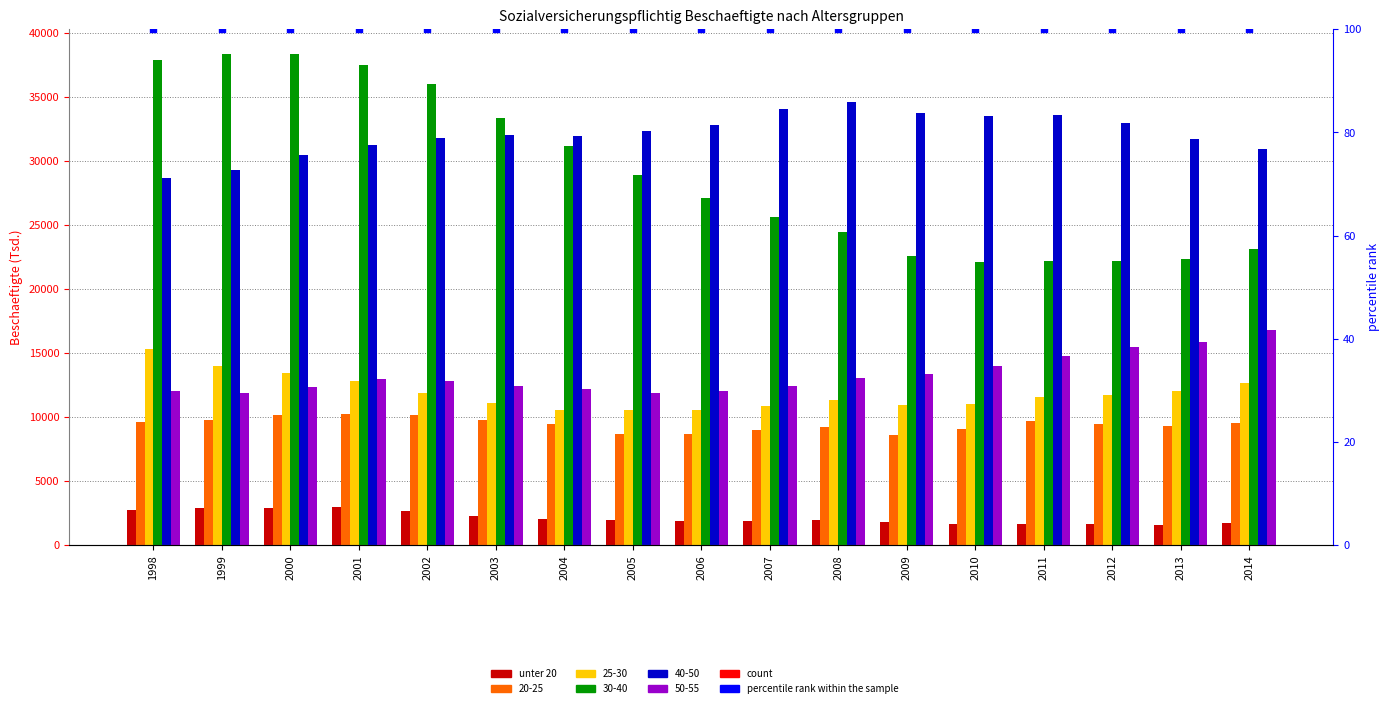

Which series reaches the maximum Y coordinate?

unter 20